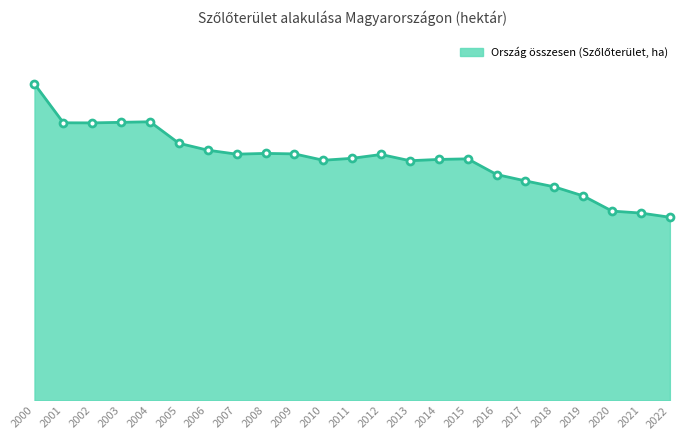

Does the chart display data point markers on the line(s)?

No